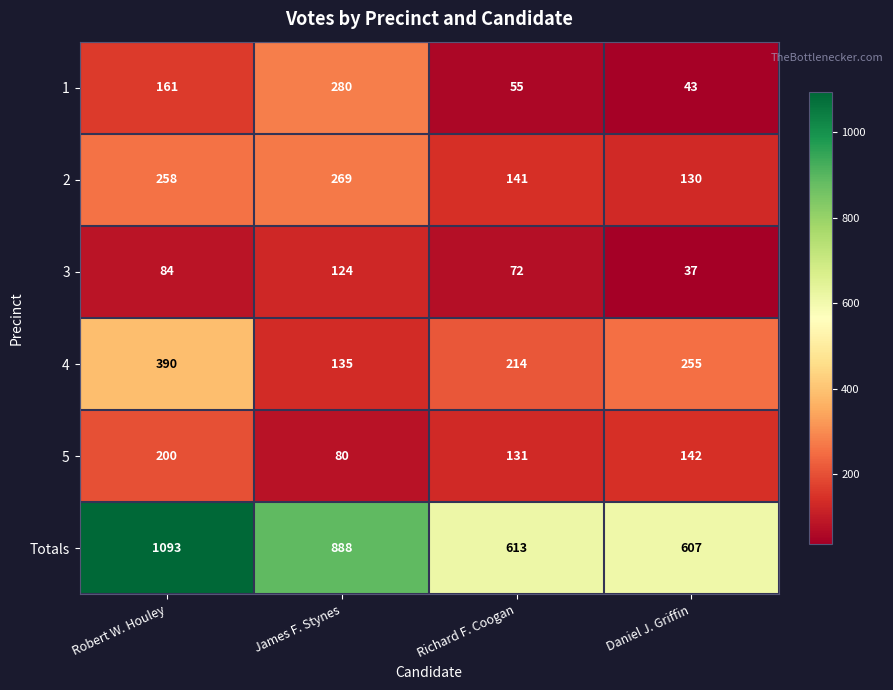

What is the average value of the 5 series?

138